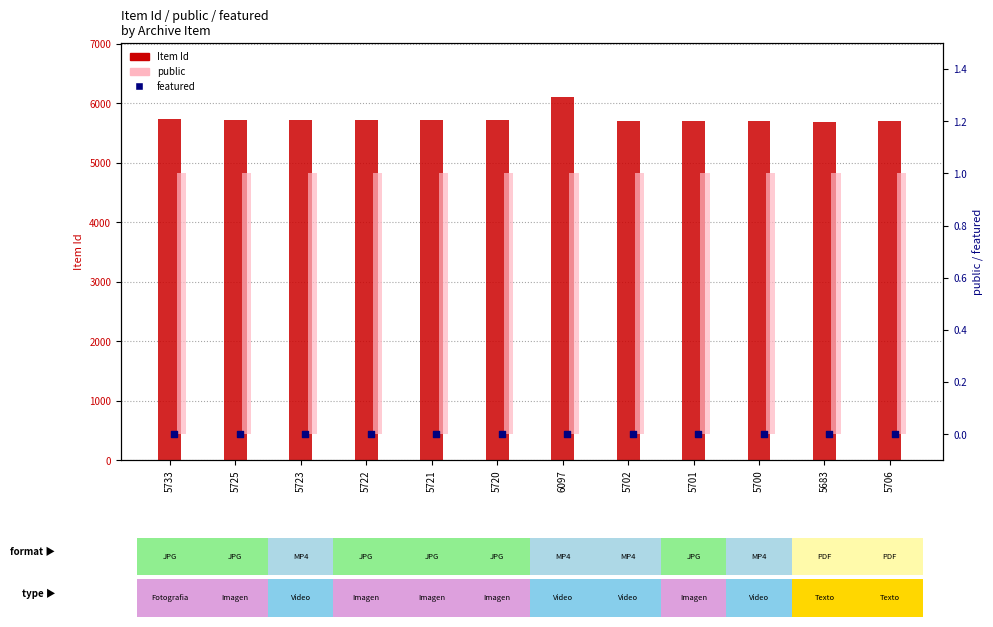

Which series has the widest spread of Y values?

Item Id